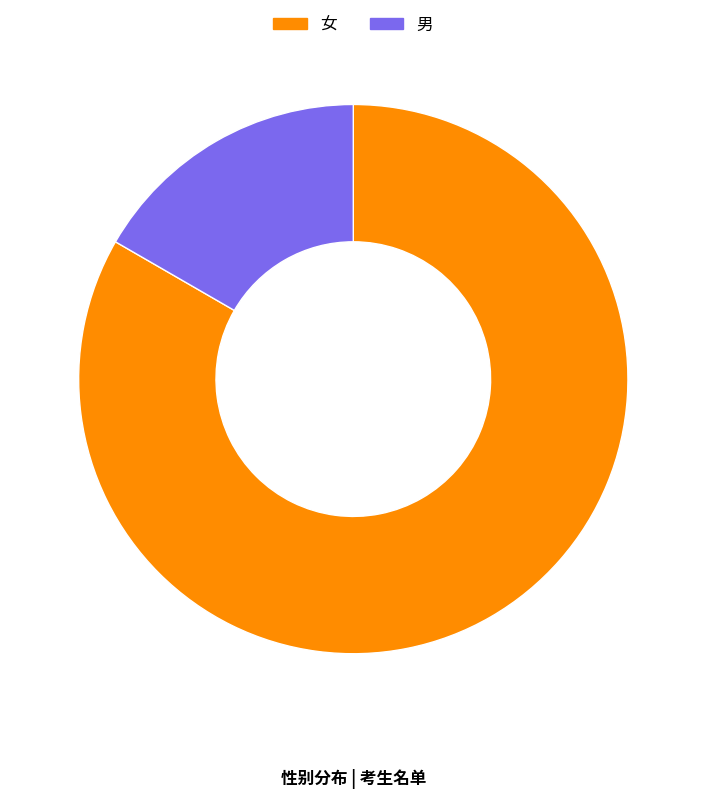

Is the sum of 女 and 男 greater than half?

Yes